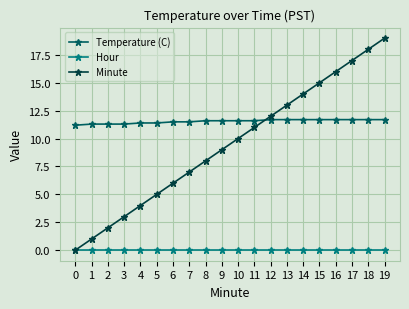

True or false: Temperature (C) and Hour cross at least once.

False